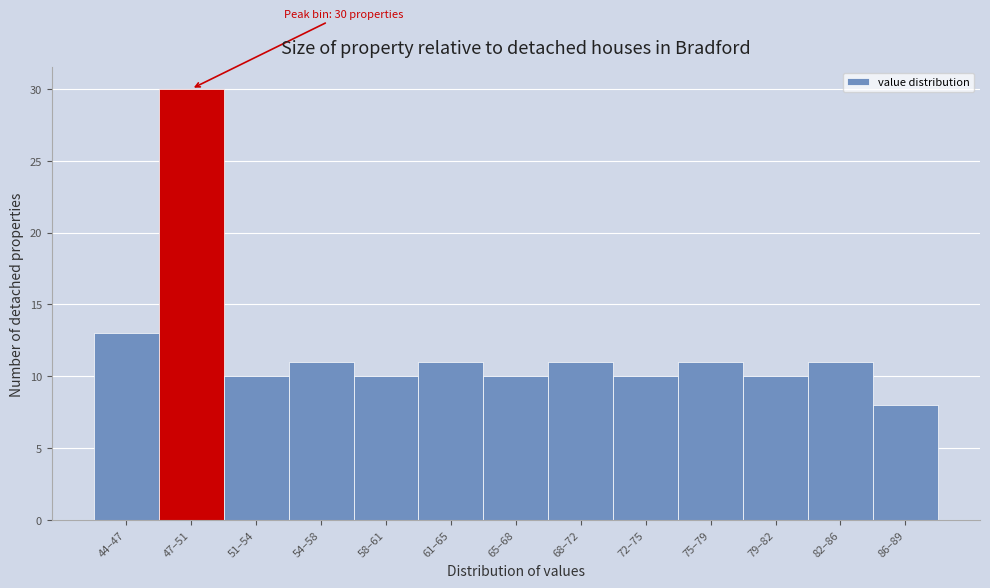

Reading left to right, extract all data points from this chart.

13	30	10	11	10	11	10	11	10	11	10	11	8